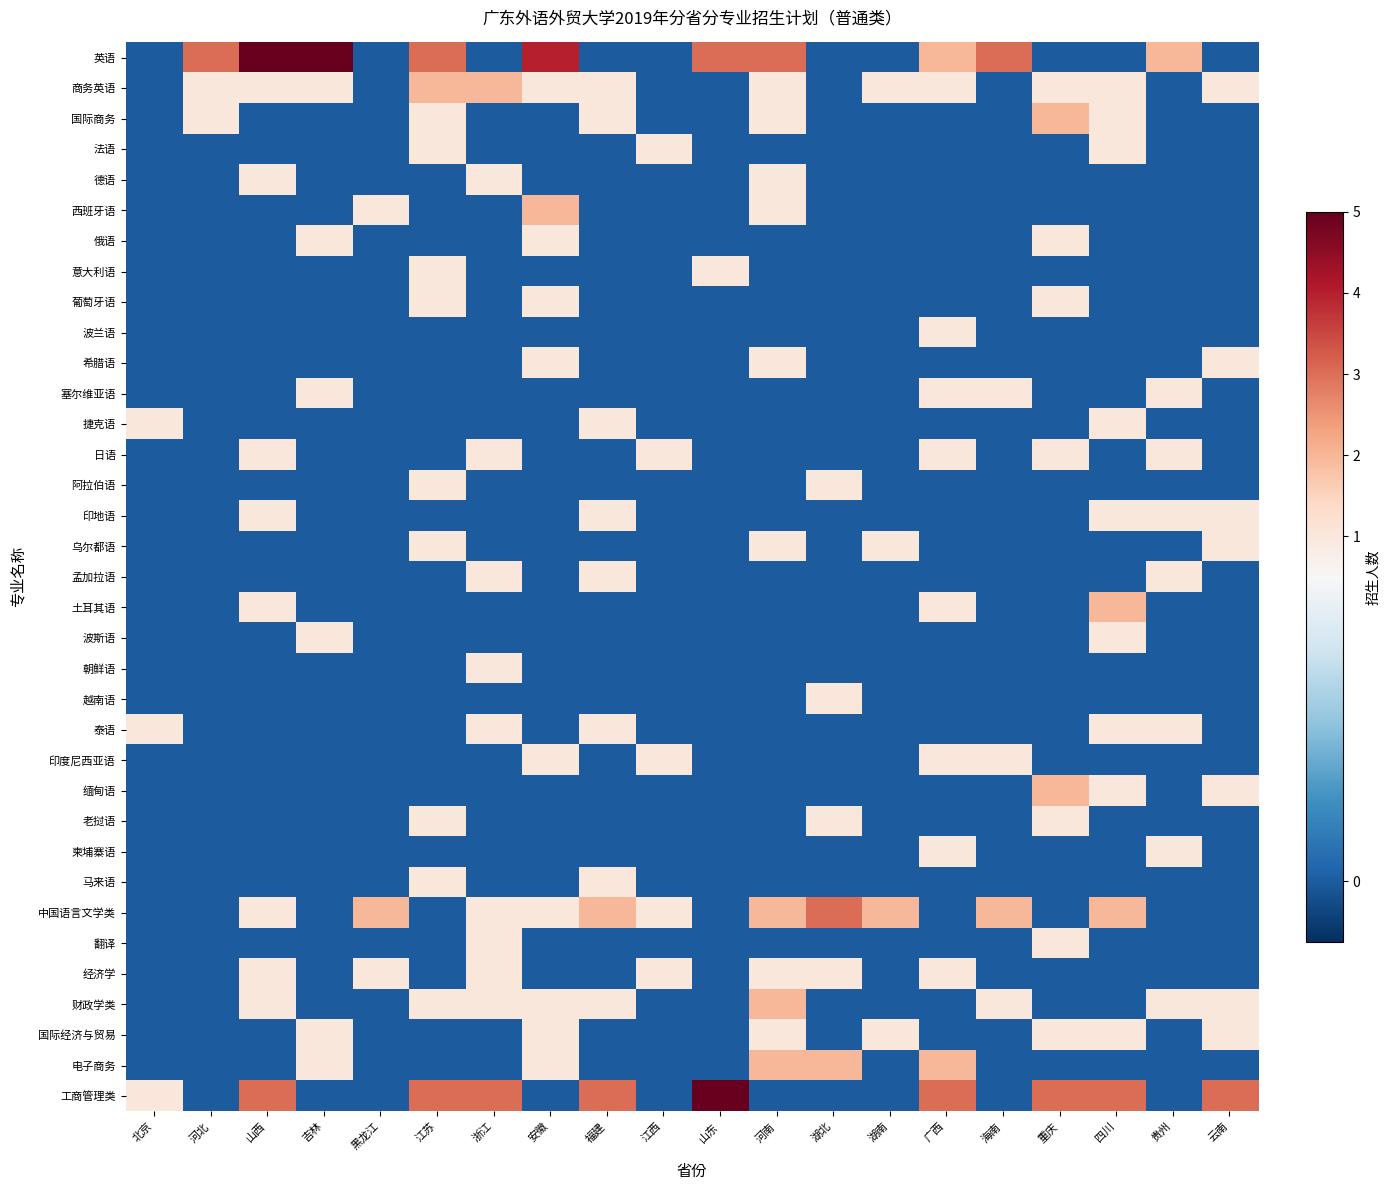

What is the maximum value shown in the chart?

5